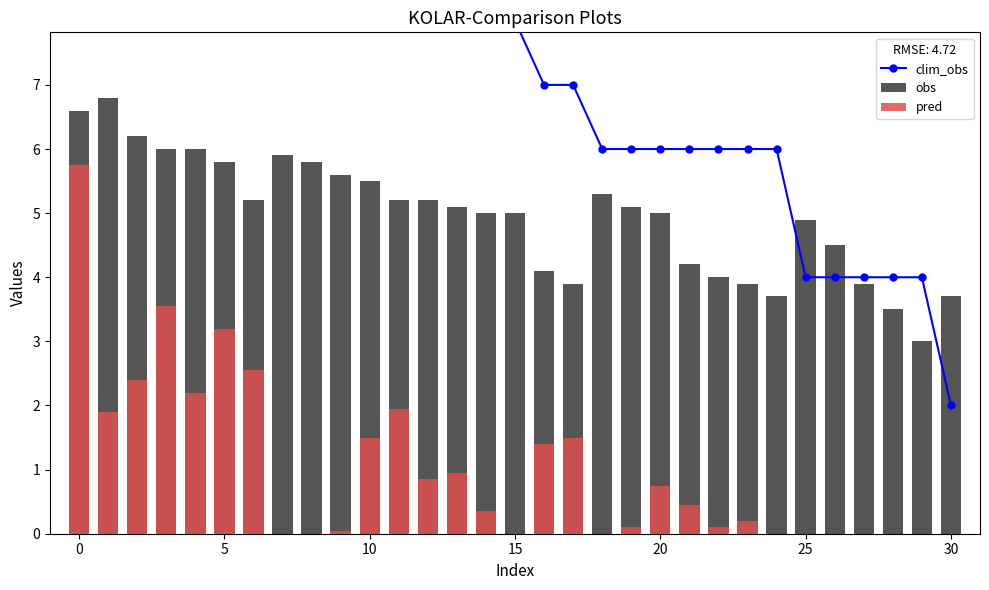

True or false: pred has a value of 1.5 at 10.

True